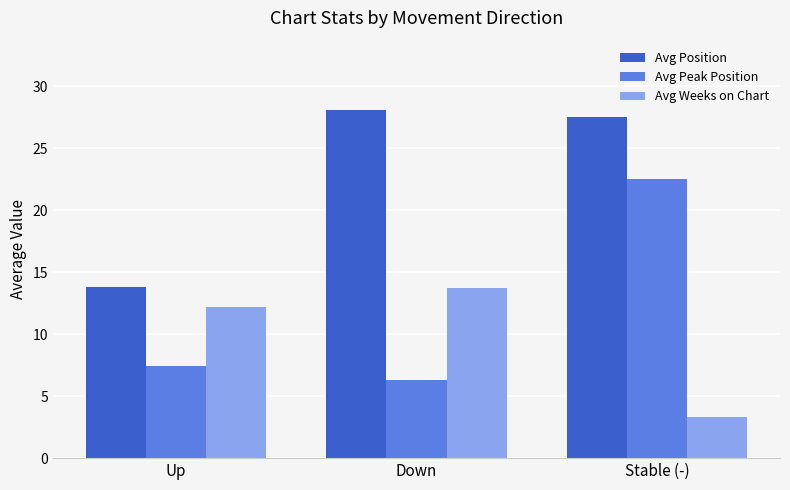

What is the difference between the highest and lowest values at Down?

21.8